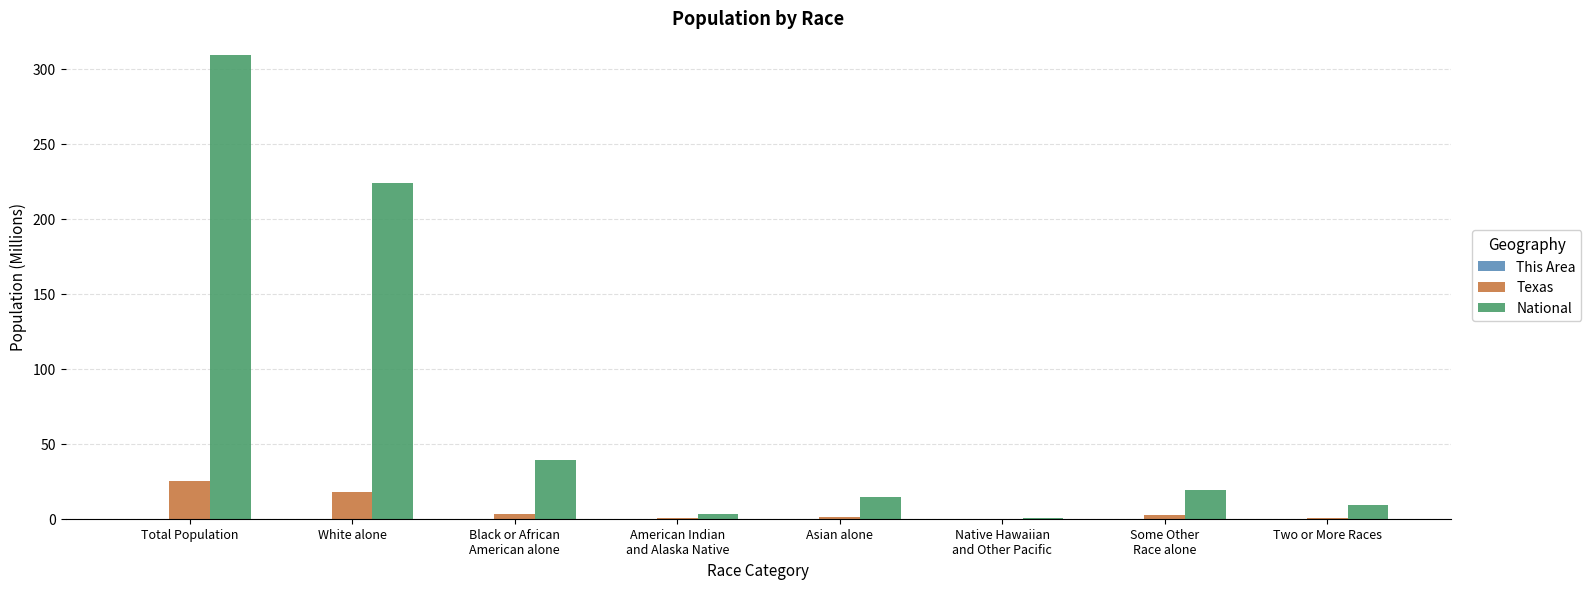

Which category has the highest value in the Texas series?

Total Population